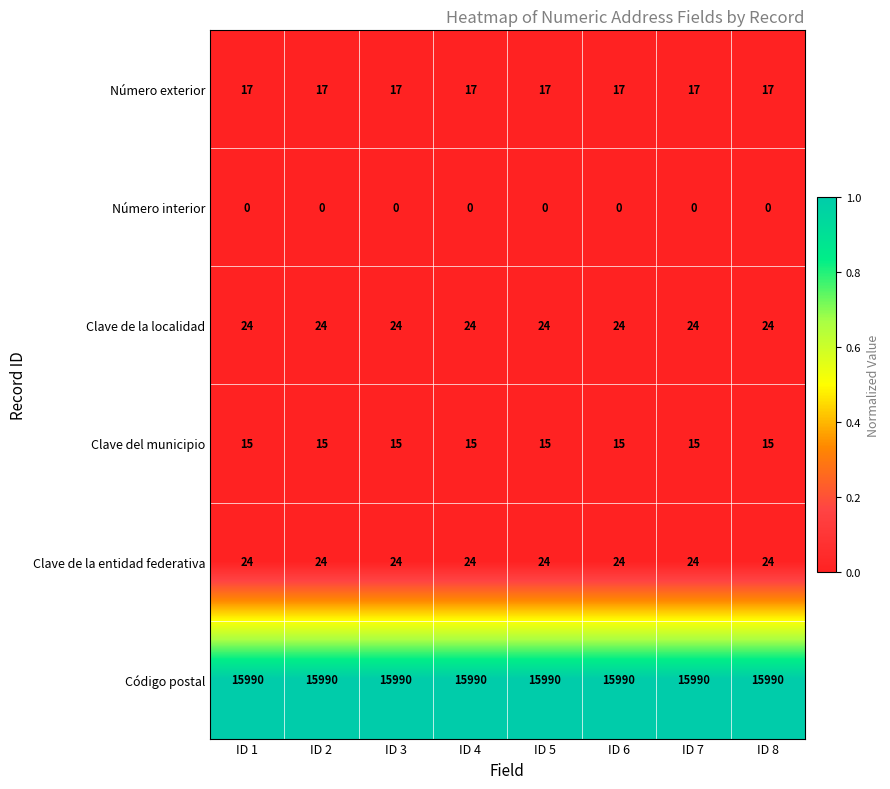

What is the spread (max minus min) of values at ID 6?

15990